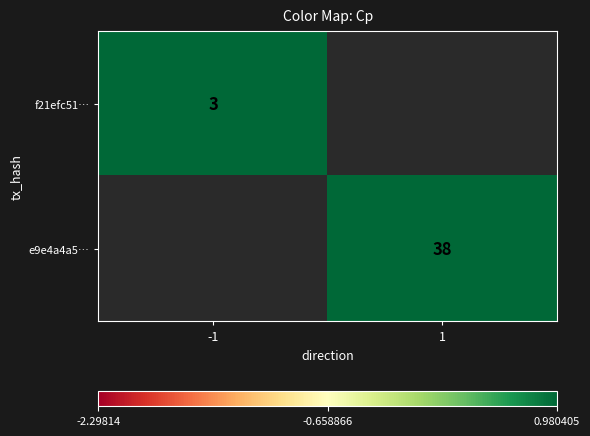

Is the value of f21efc51… at -1 greater than the value of e9e4a4a5… at 1?

No